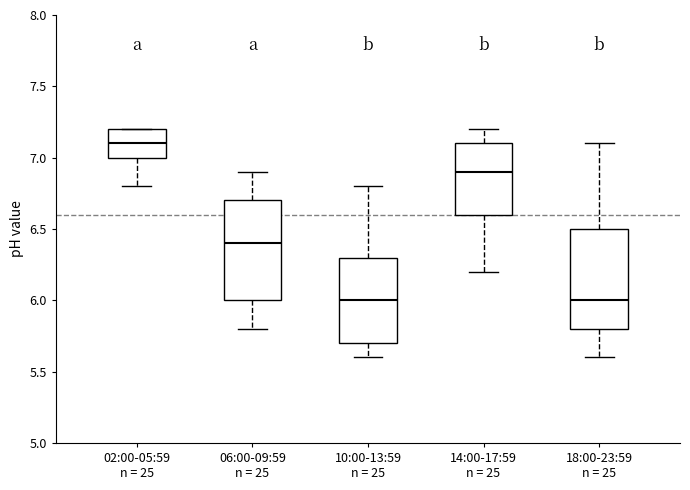

Reading left to right, read every box against the y-axis: the position of its median line, the range the box covers, and the ends of its whiskers. The values are not printed on the chart, so give them approximately, as read against the axis.

02:00-05:59 n = 25: median 7.1, box 7.0 to 7.2, whiskers 6.8 to 7.2
06:00-09:59 n = 25: median 6.4, box 6.0 to 6.7, whiskers 5.8 to 6.9
10:00-13:59 n = 25: median 6.0, box 5.7 to 6.3, whiskers 5.6 to 6.8
14:00-17:59 n = 25: median 6.9, box 6.6 to 7.1, whiskers 6.2 to 7.2
18:00-23:59 n = 25: median 6.0, box 5.8 to 6.5, whiskers 5.6 to 7.1